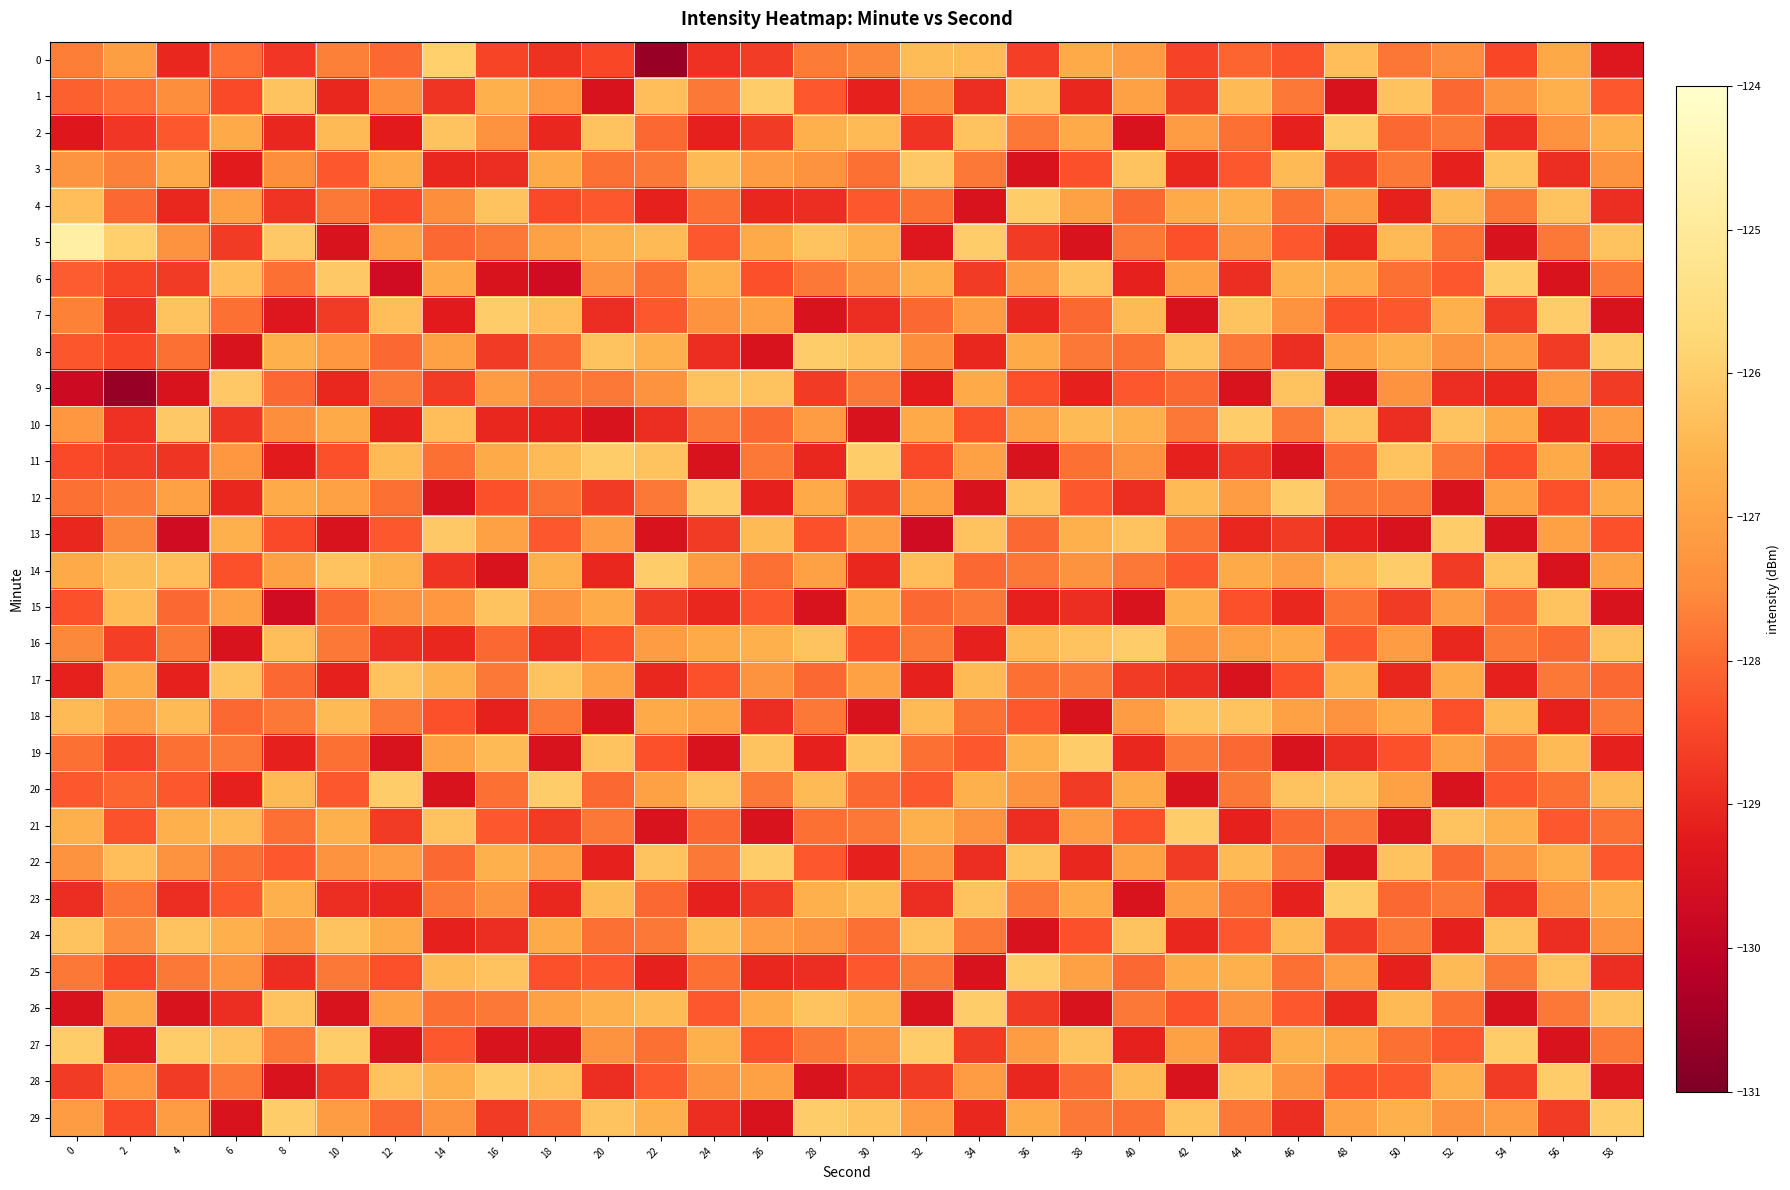

At how many categories does at least one series exceed -125?

1